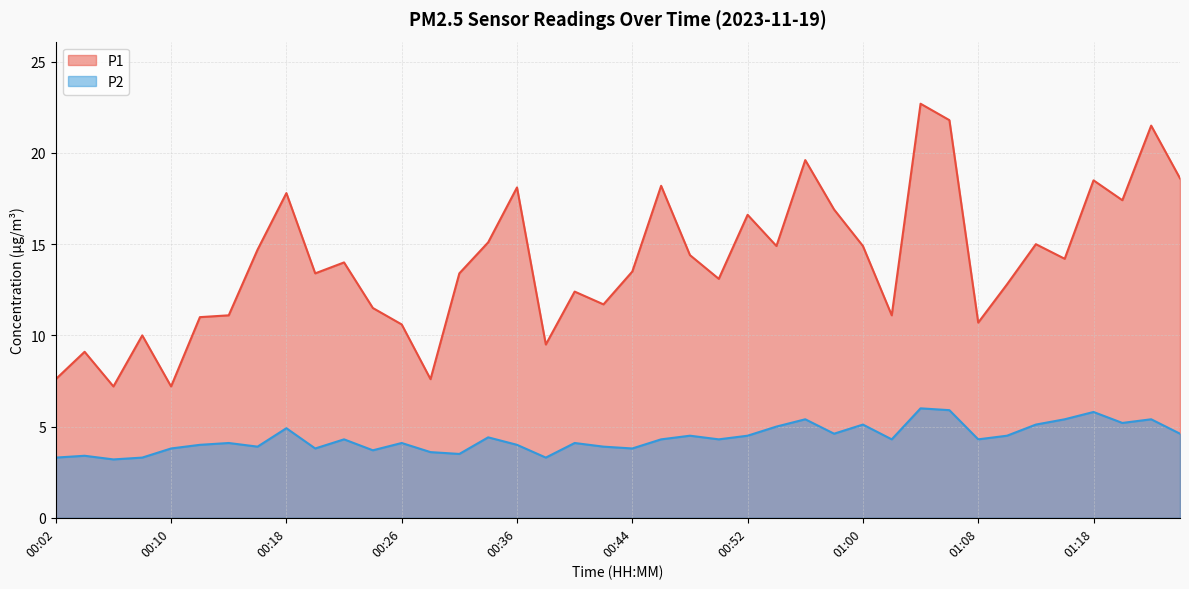

True or false: P1 has more than 0 interior local peaks.

True